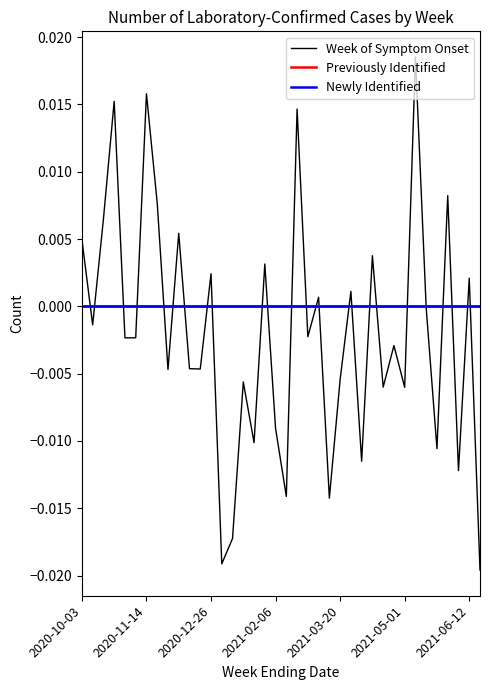

Does the chart have visible grid lines?

No